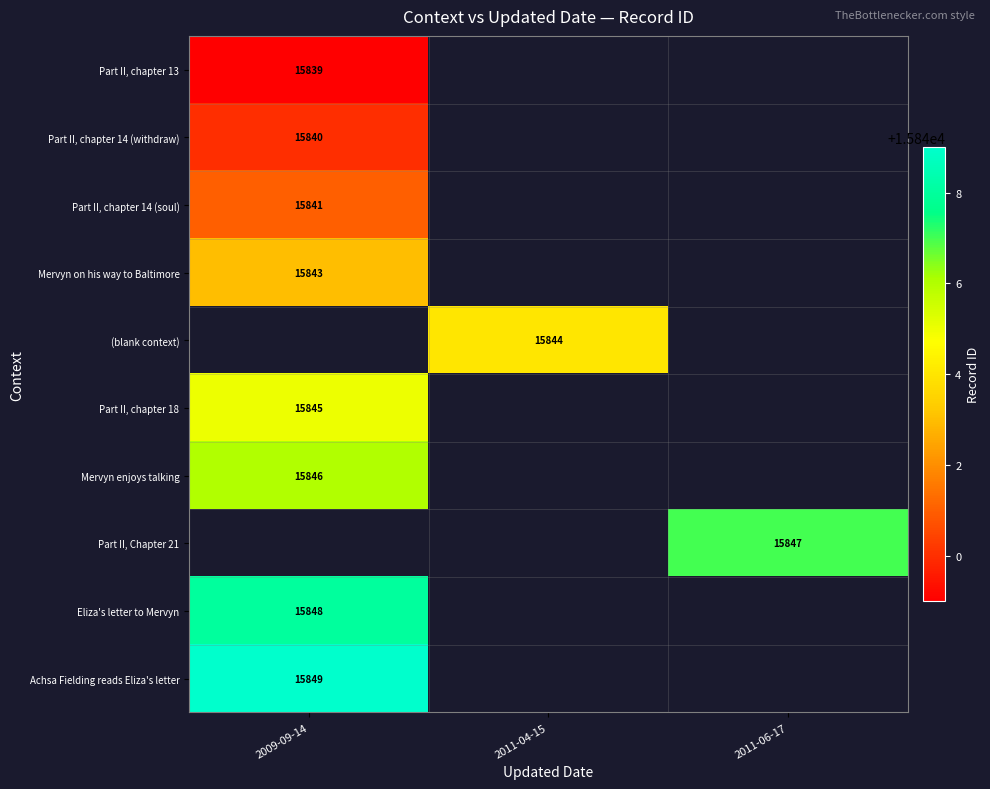

Which category has the lowest value across all series?

2009-09-14